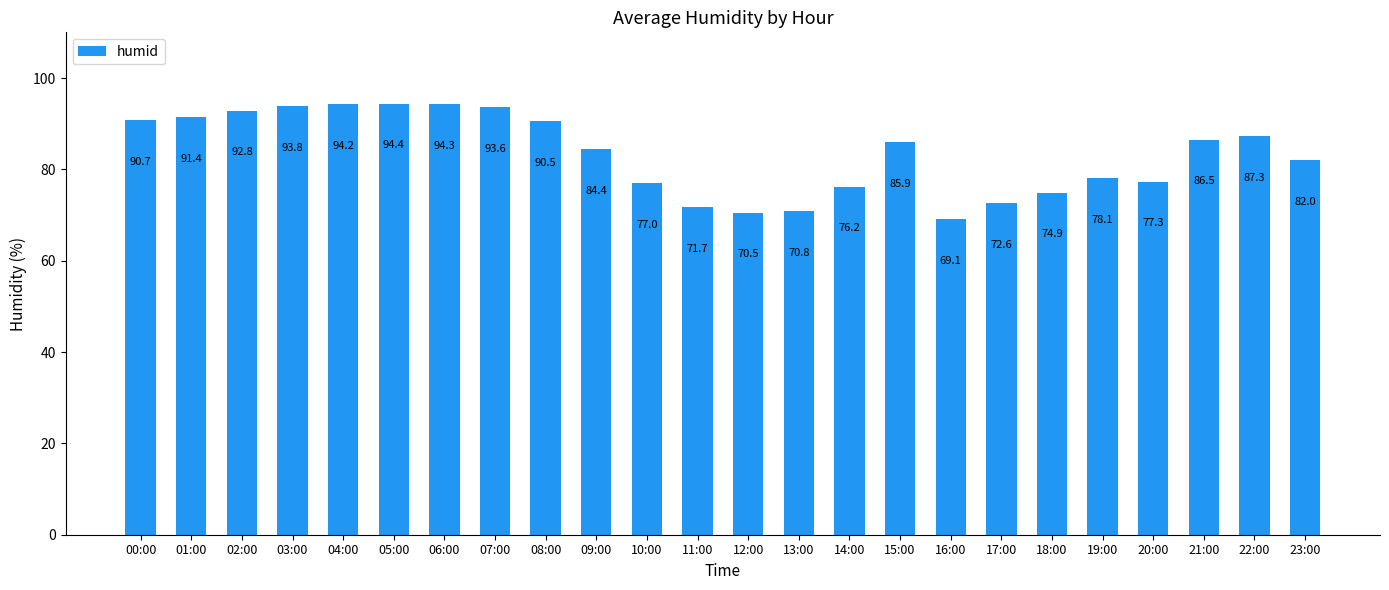

What is the ratio of the value at 07:00 to the value at 11:00?

1.3